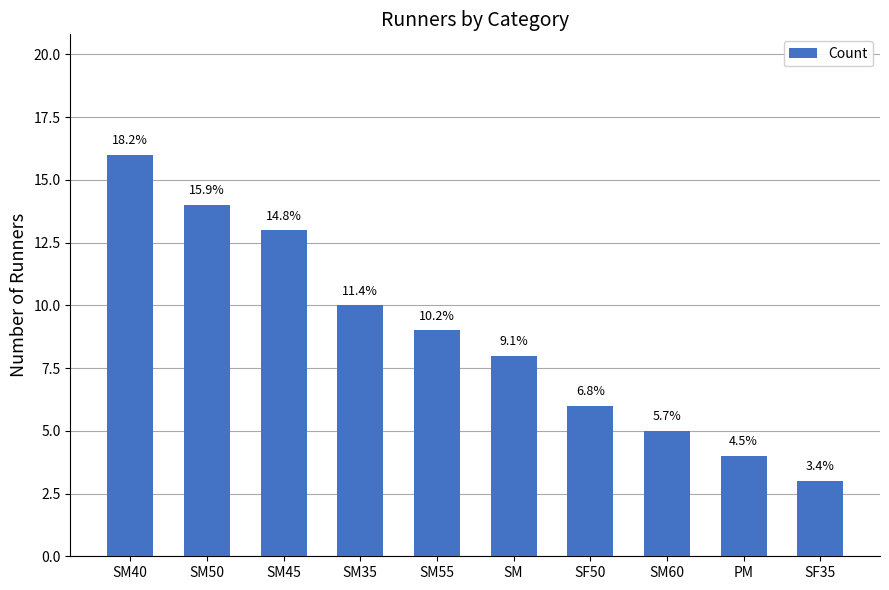

What is the average value?

9